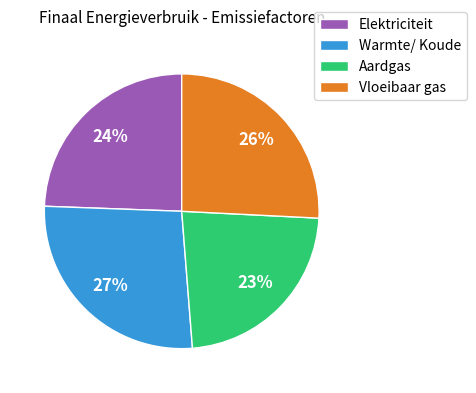

Which category has the smallest portion of the pie?

Aardgas